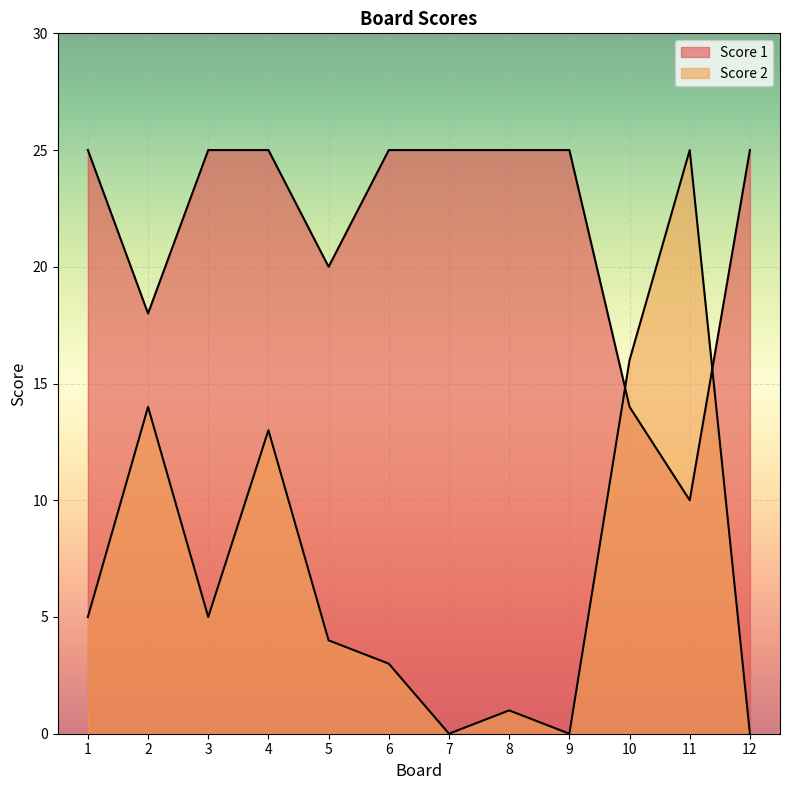

Between which two adjacent categories do Score 2 and Score 1 first intersect?

9 and 10